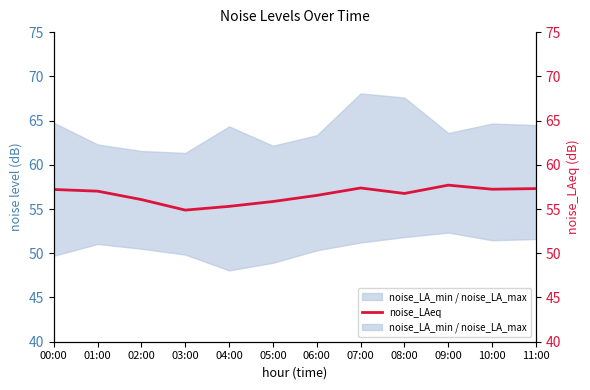

At which label does noise_LAeq reach its minimum?

03:00